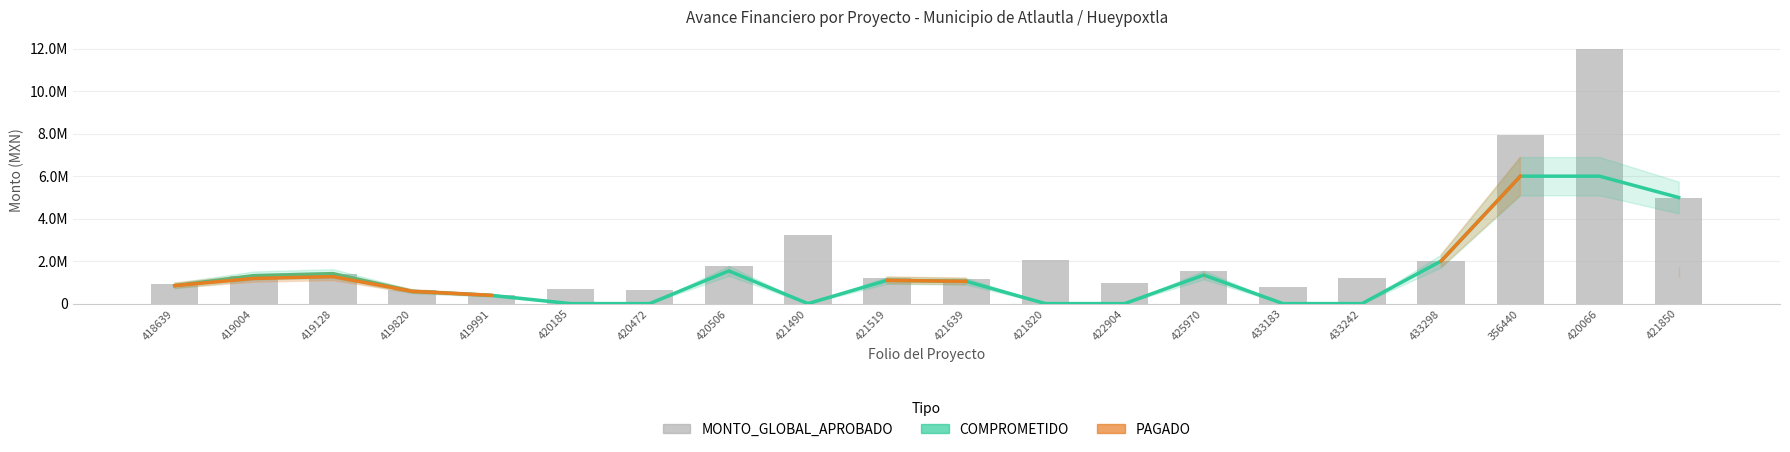

Between 418639 and 356440, which series saw the biggest shift?

MONTO_GLOBAL_APROBADO